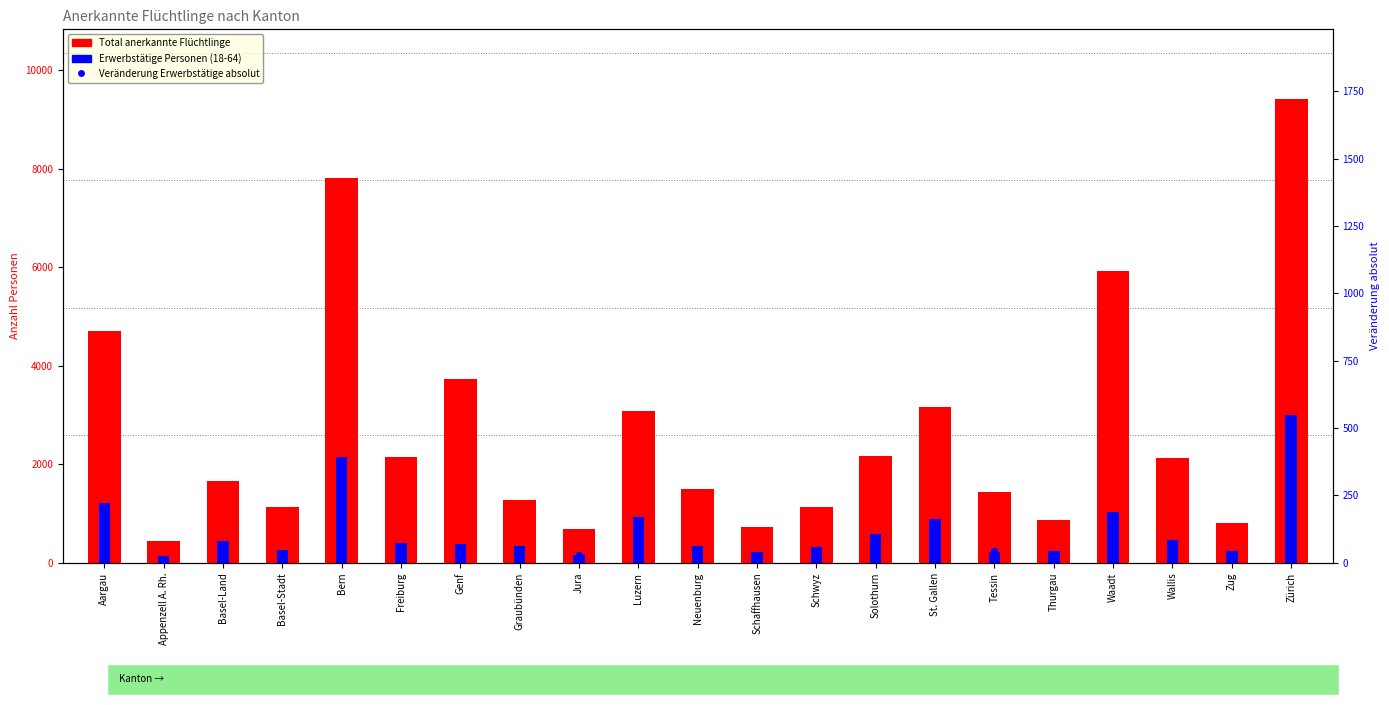

Which series has the largest total across all categories?

Total anerkannte